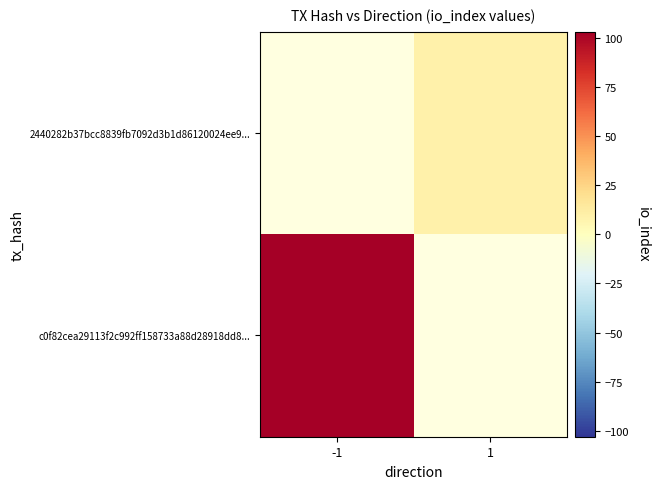

How many series are shown in this chart?

2